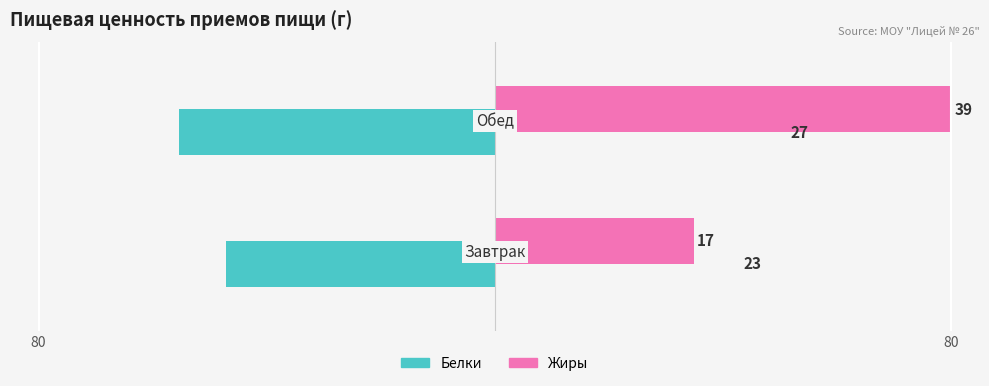

Which series has the largest range (max minus min)?

Жиры